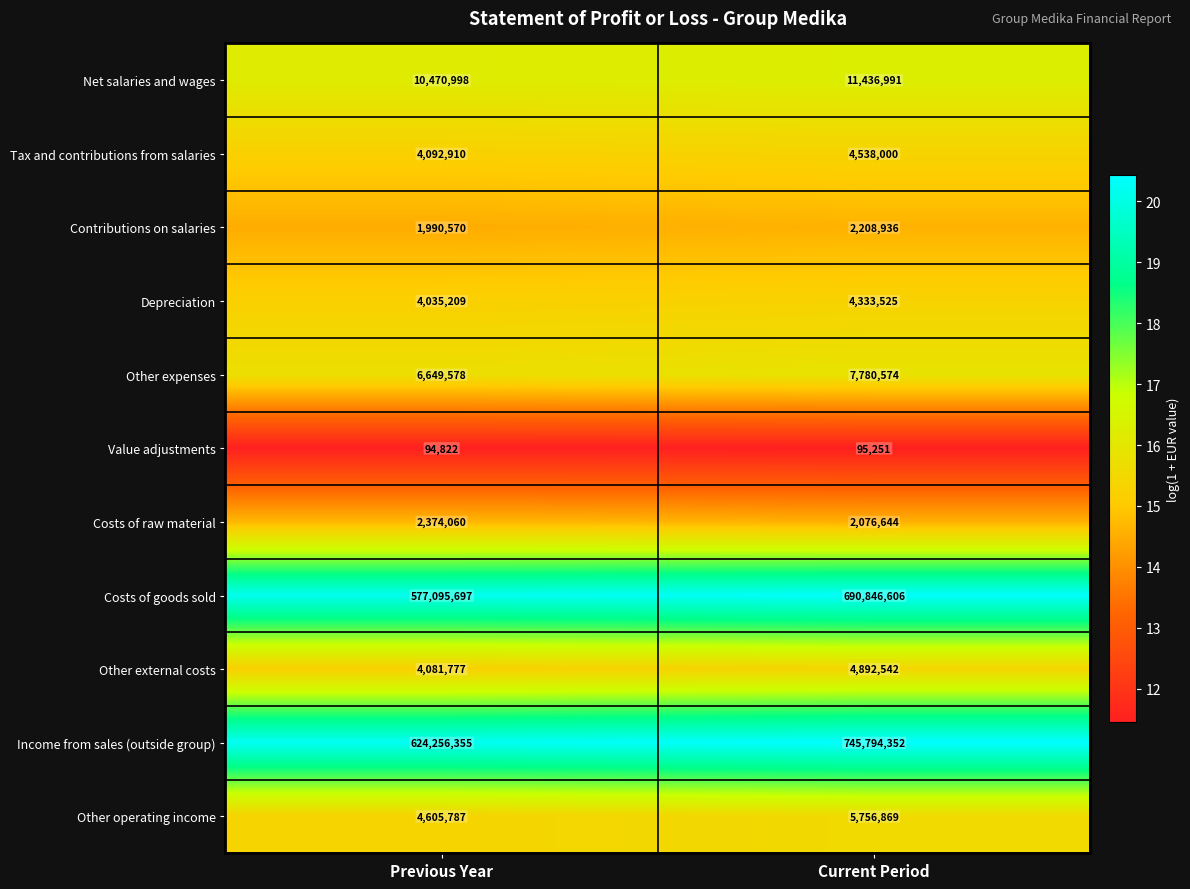

Which series has the largest total across all categories?

Income from sales (outside group)